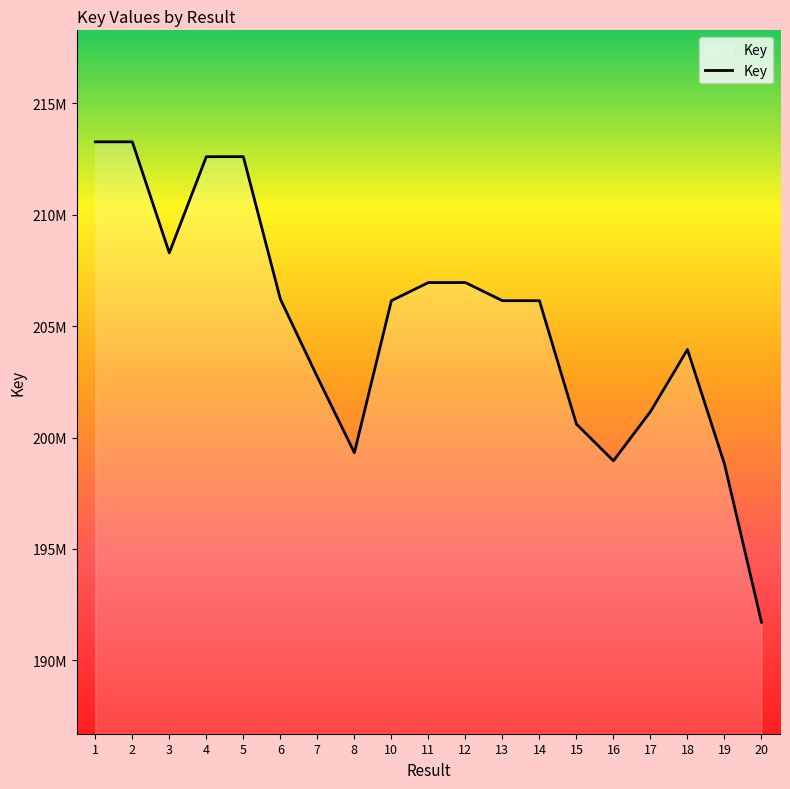

Between 10 and 20, which is larger?

10